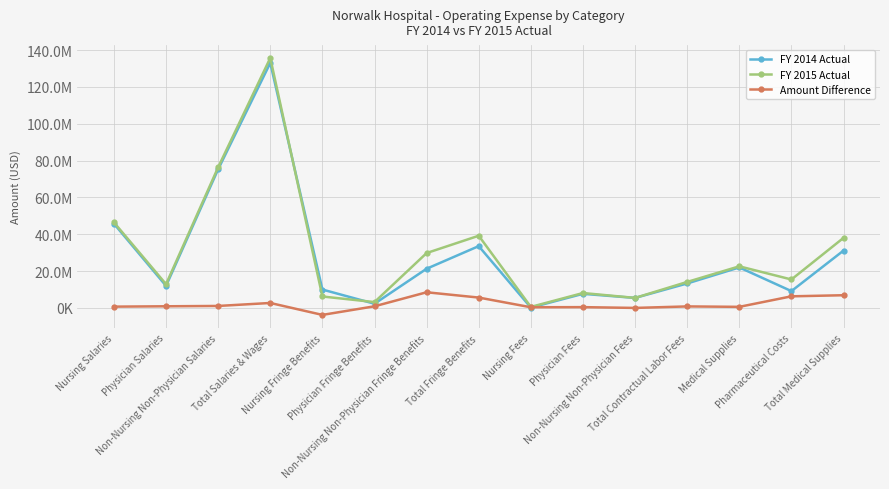

Is the value of FY 2014 Actual at Nursing Fringe Benefits greater than the value of FY 2015 Actual at Total Salaries & Wages?

No